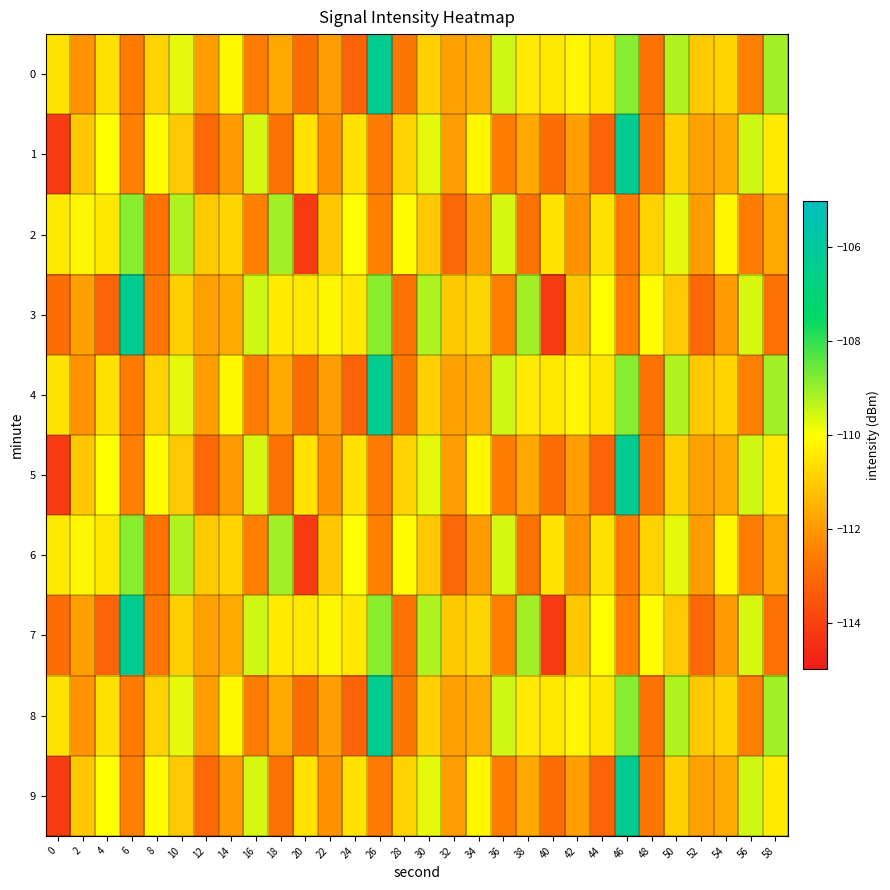

Which series has the widest spread of values?

1